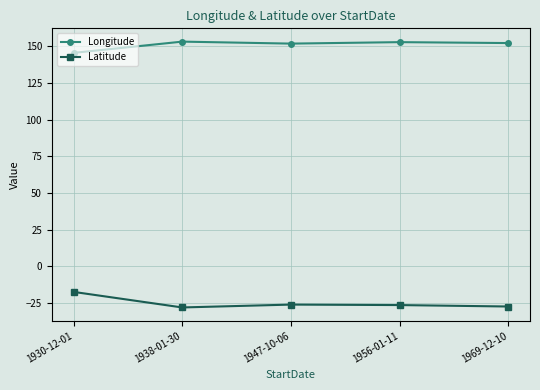

How many data points does each series have?

5